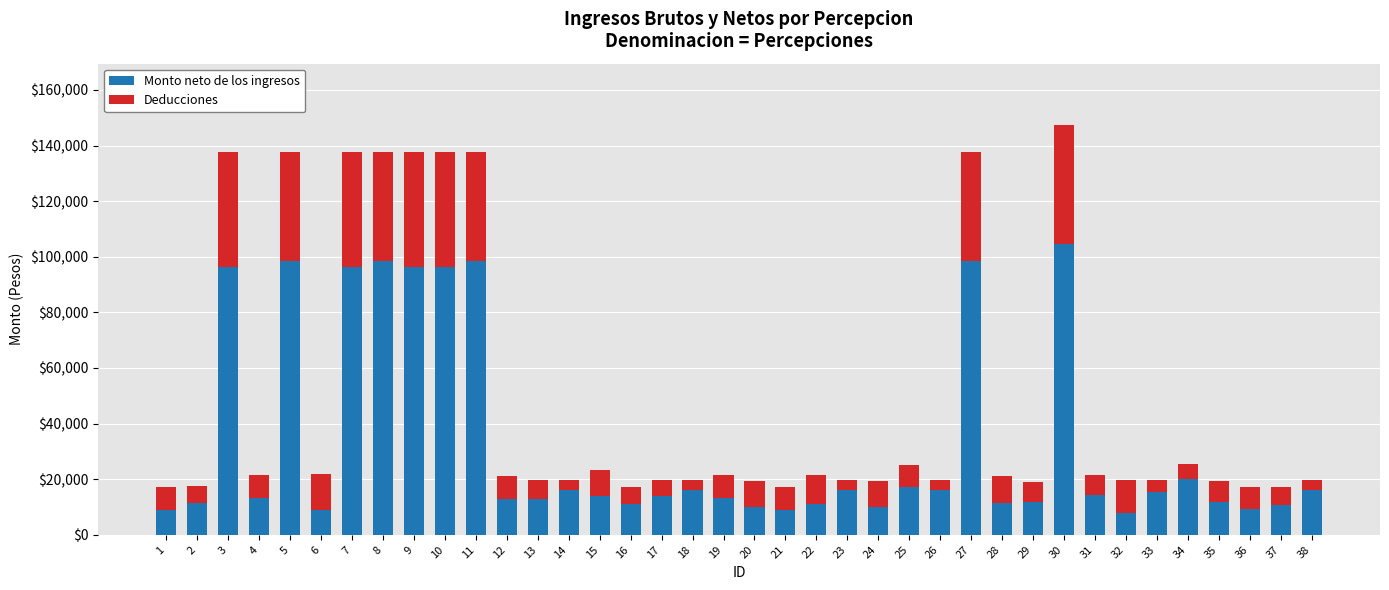

What is the difference between the maximum and minimum values in the Monto neto de los ingresos series?

96812.5